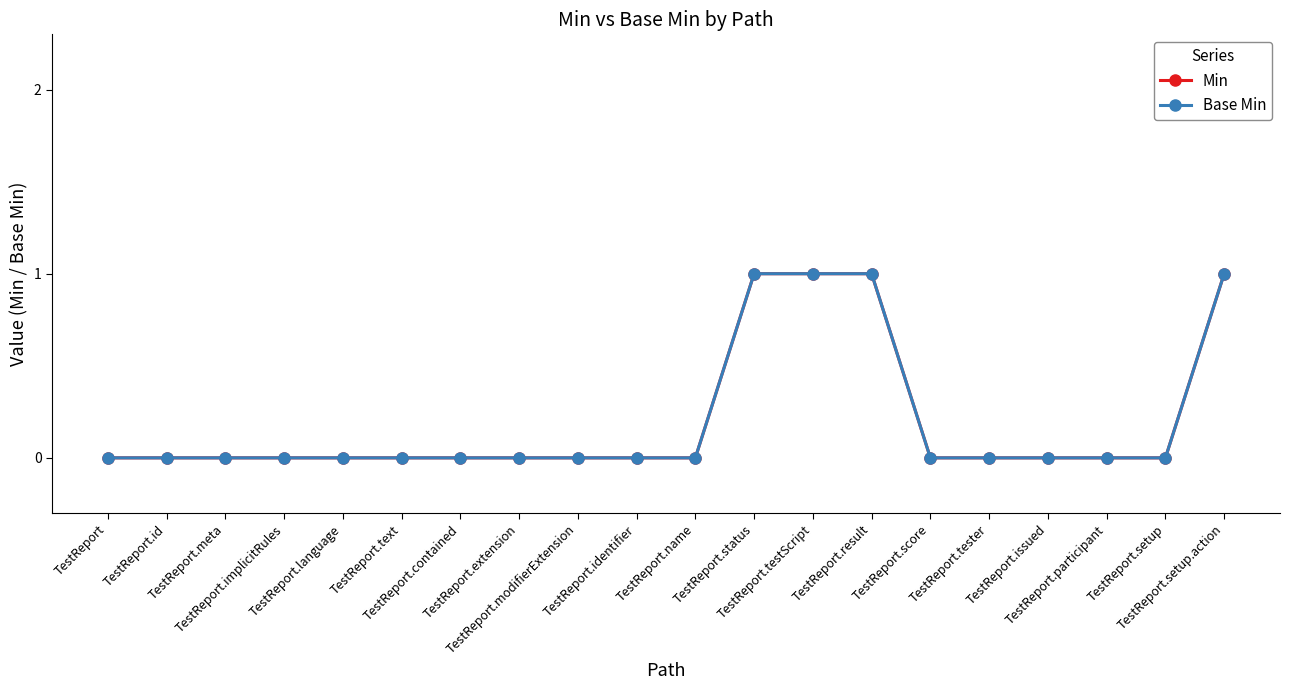

Does the chart have visible grid lines?

No